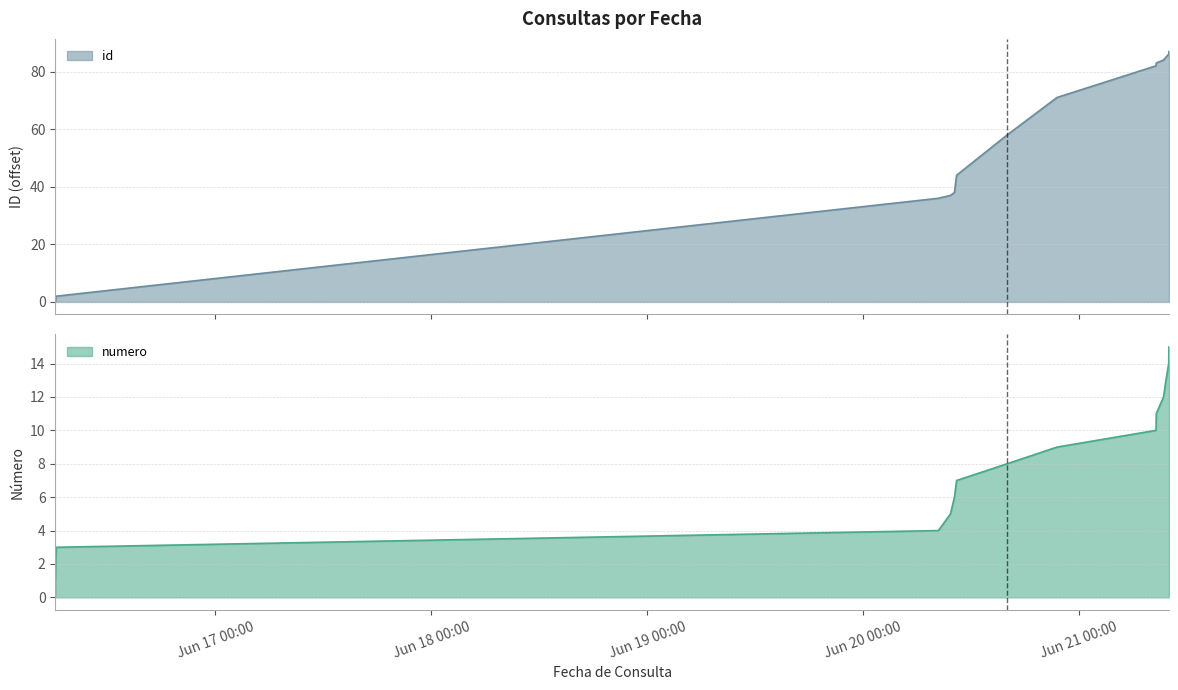

Which category has the lowest value in the id series?

2022-06-16 06:13:13